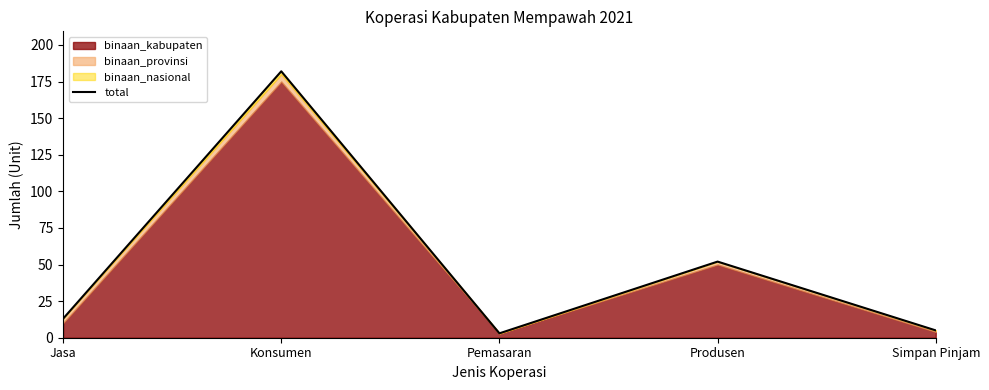

Does the chart display data point markers on the line(s)?

No